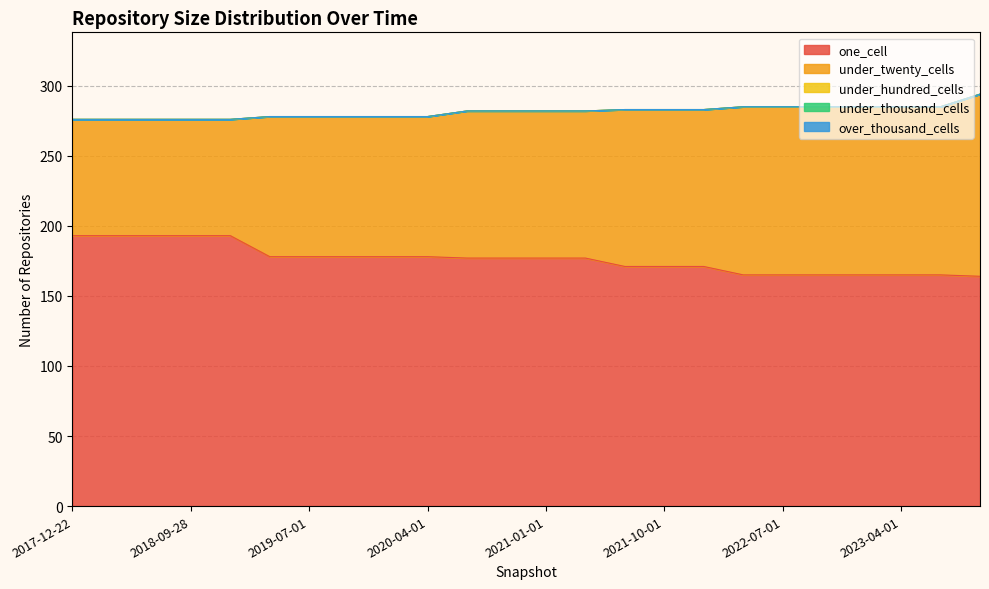

What is the sum of the under_twenty_cells values at 2018-04-09 and 2020-01-01?

183